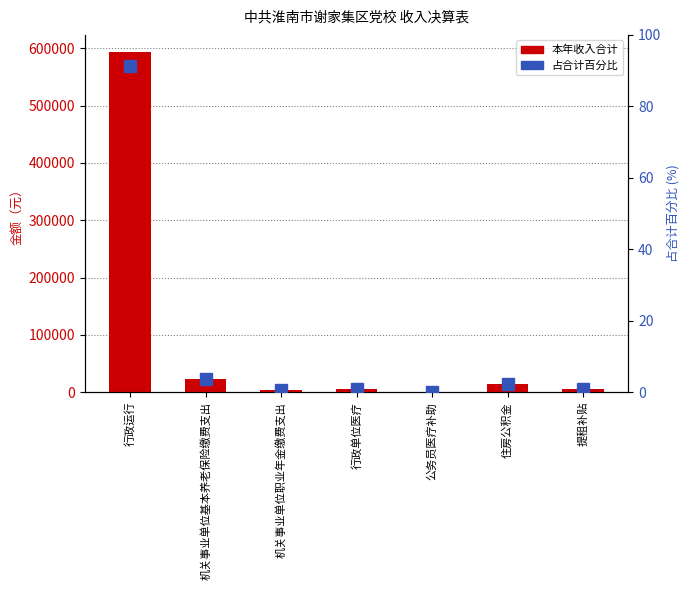

Reading left to right, what are all the values shown in this chart?

本年收入合计: 行政运行=593478.0	机关事业单位基本养老保险缴费支出=24011.0	机关事业单位职业年金缴费支出=4682.4	行政单位医疗=5628.3	公务员医疗补助=589.1	住房公积金=15236.8	提租补贴=5508.0
占合计百分比: 行政运行=91.4	机关事业单位基本养老保险缴费支出=3.7	机关事业单位职业年金缴费支出=0.7	行政单位医疗=0.9	公务员医疗补助=0.1	住房公积金=2.3	提租补贴=0.8